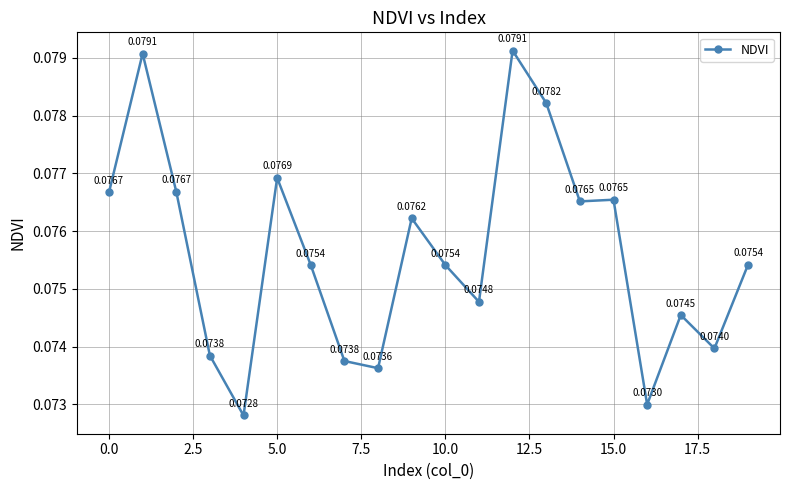

What is the sum of all values?

1.5